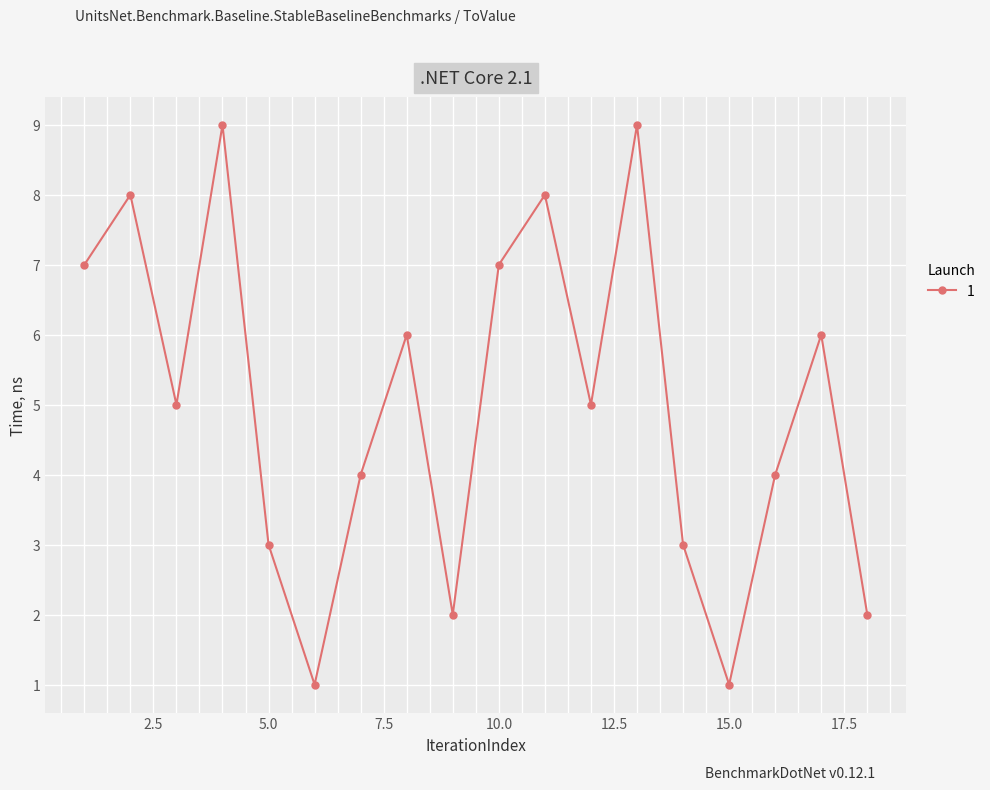

How many interior local peaks (higher than both neighbors) does the data have?

6